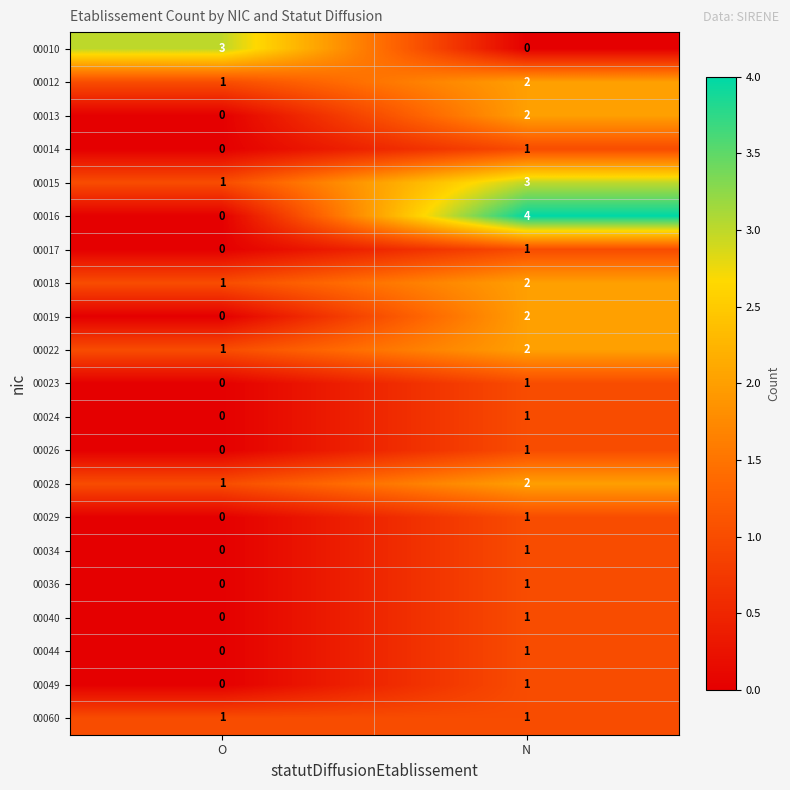

What is the sum of all 00016 values?

4